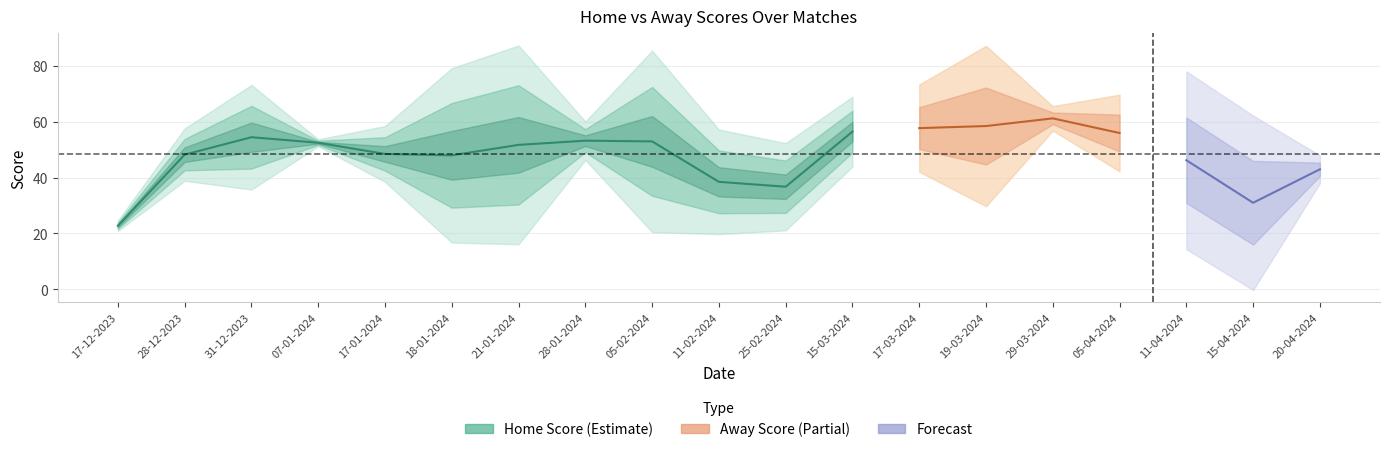

What is the sum of the Home Score values at 17-03-2024 and 20-04-2024?

133